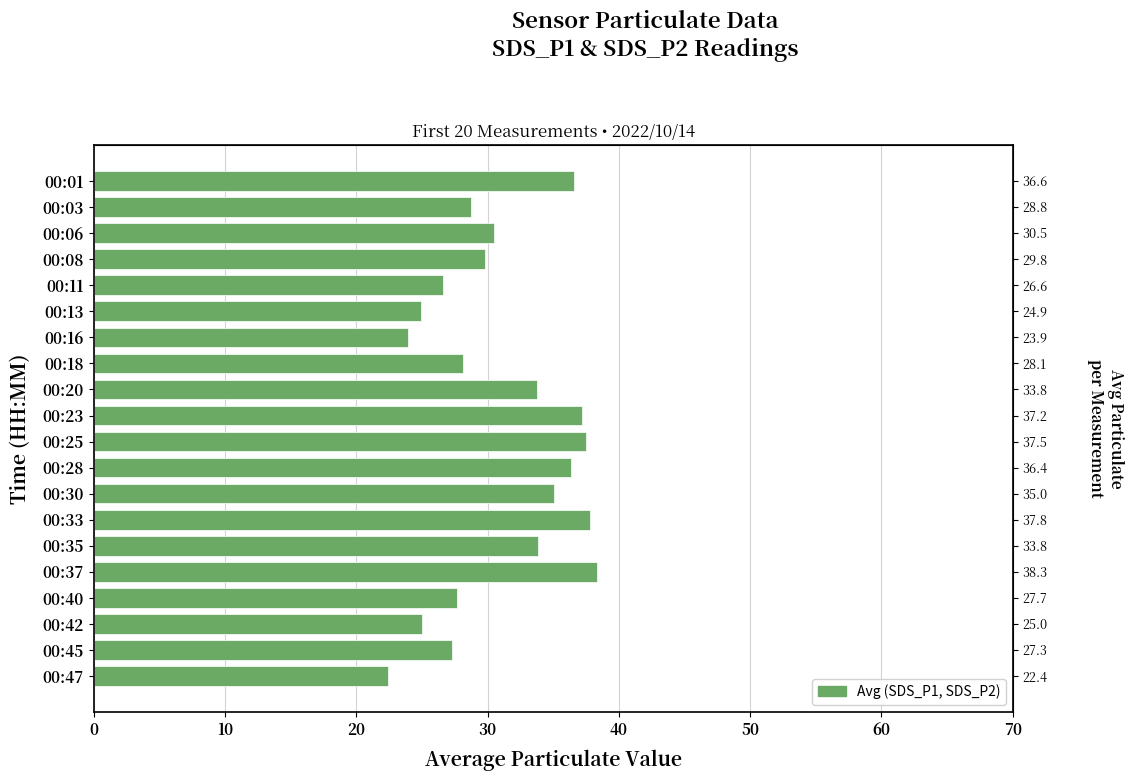

Is it true that the value at 00:23 is 15.8?

False